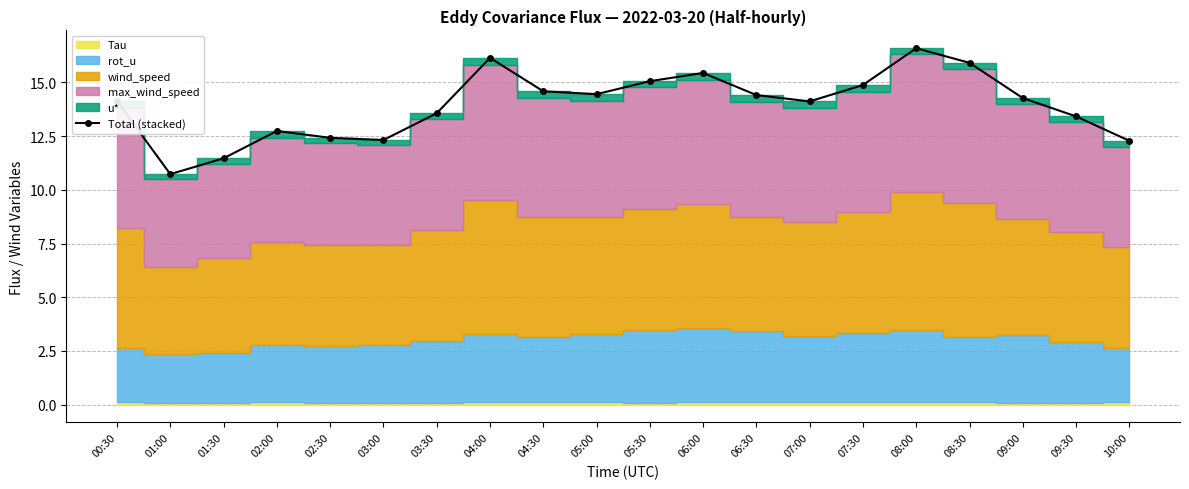

Count the number of values greater than 14.

12